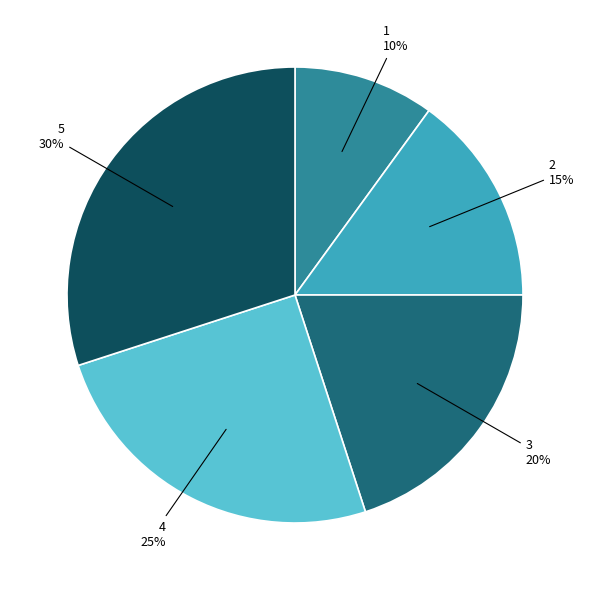

Do 3 and 4 together represent more than half of the pie?

No